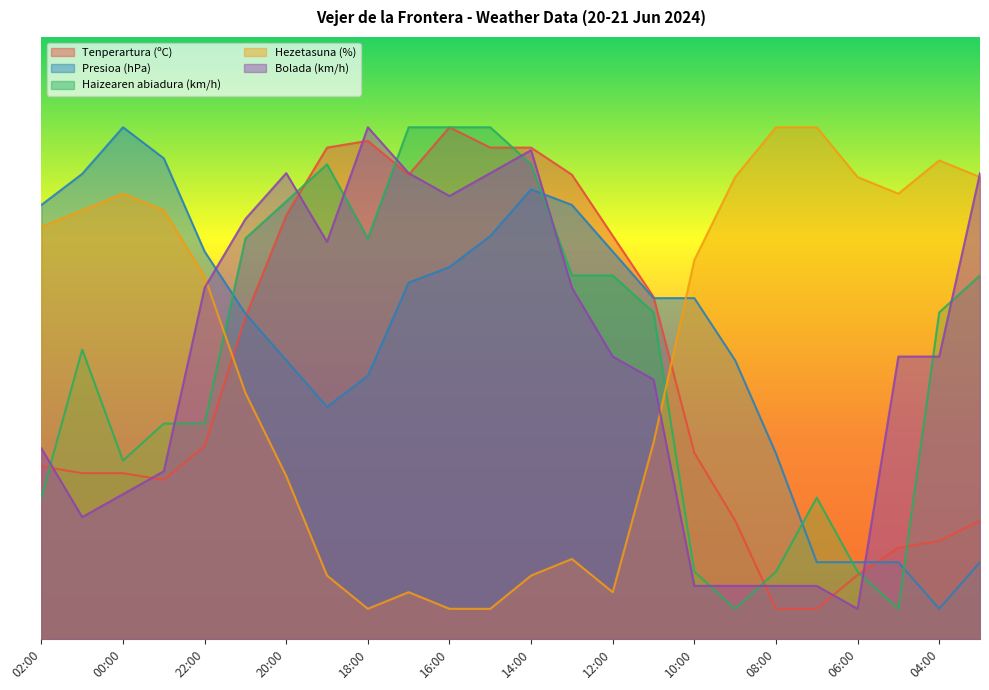

What is the total value across all series at 16:00?

310.3